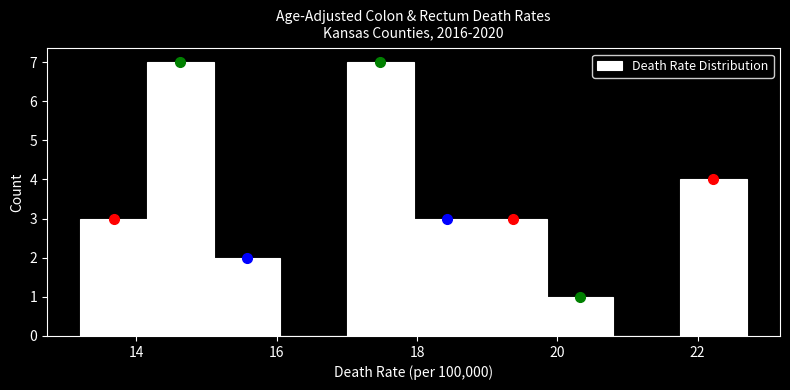

Reading left to right, transcribe this chart: for each bar, give the range it covers on the x-axis and its height. Neither the bar edges nor the heights are printed on the chart, so give them approximately, as read against the axes.

13.20 to 14.15: 3
14.15 to 15.10: 7
15.10 to 16.05: 2
16.05 to 17.00: 0
17.00 to 17.95: 7
17.95 to 18.90: 3
18.90 to 19.85: 3
19.85 to 20.80: 1
20.80 to 21.75: 0
21.75 to 22.70: 4